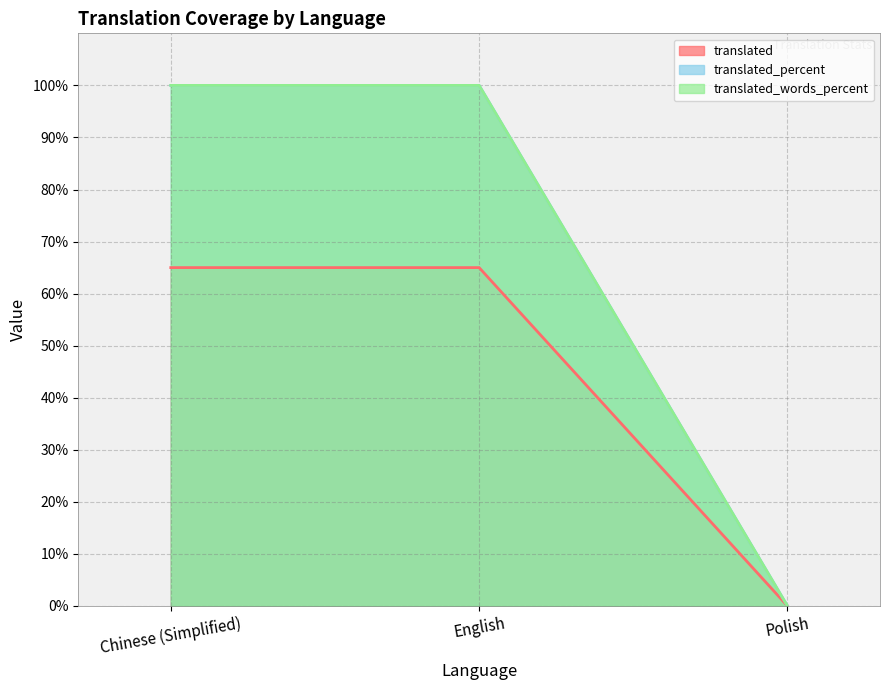

What is the value of the translated_percent point at the 2nd from the left?

100